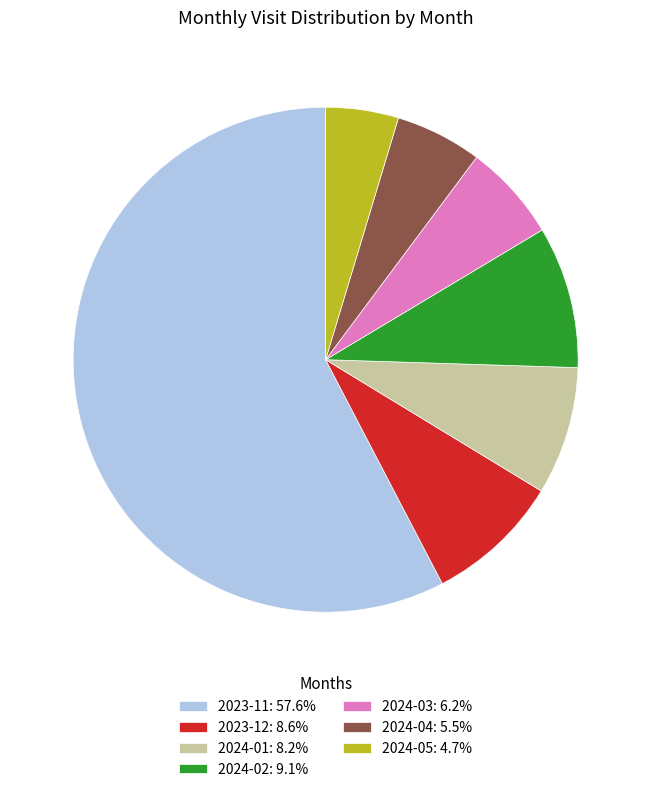

Is there a majority slice in this chart?

Yes